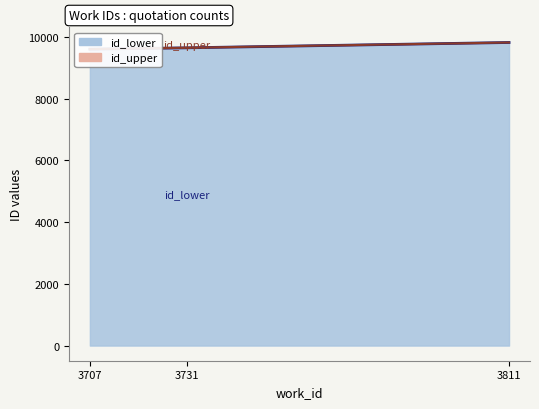

Which category has the lowest value in the id_lower_line series?

3707